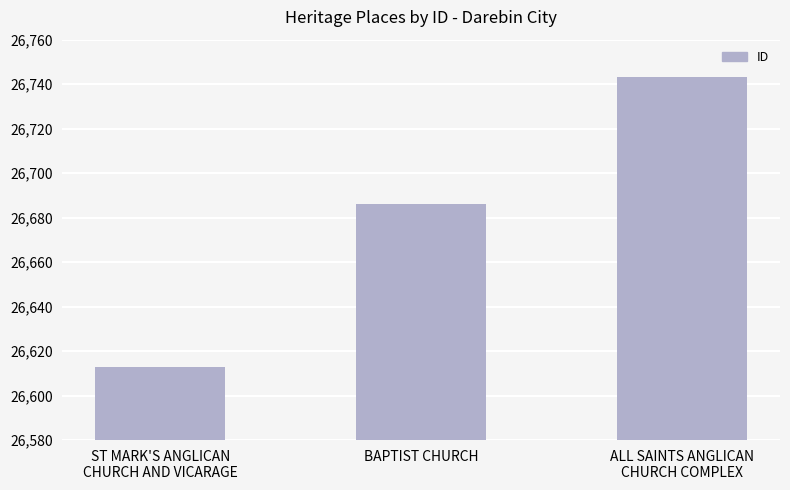

The value at ST MARK'S ANGLICAN
CHURCH AND VICARAGE is 26613. True or false?

True